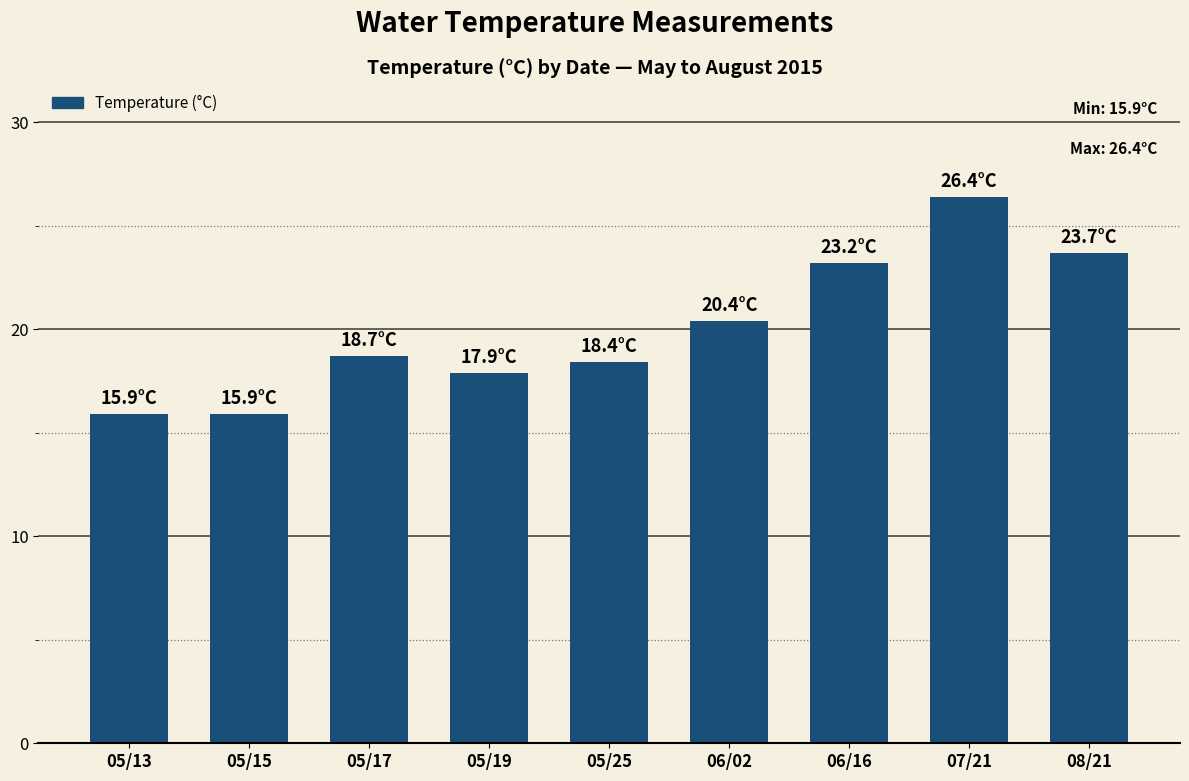

What is the value of the 5th bar from the left?

18.4